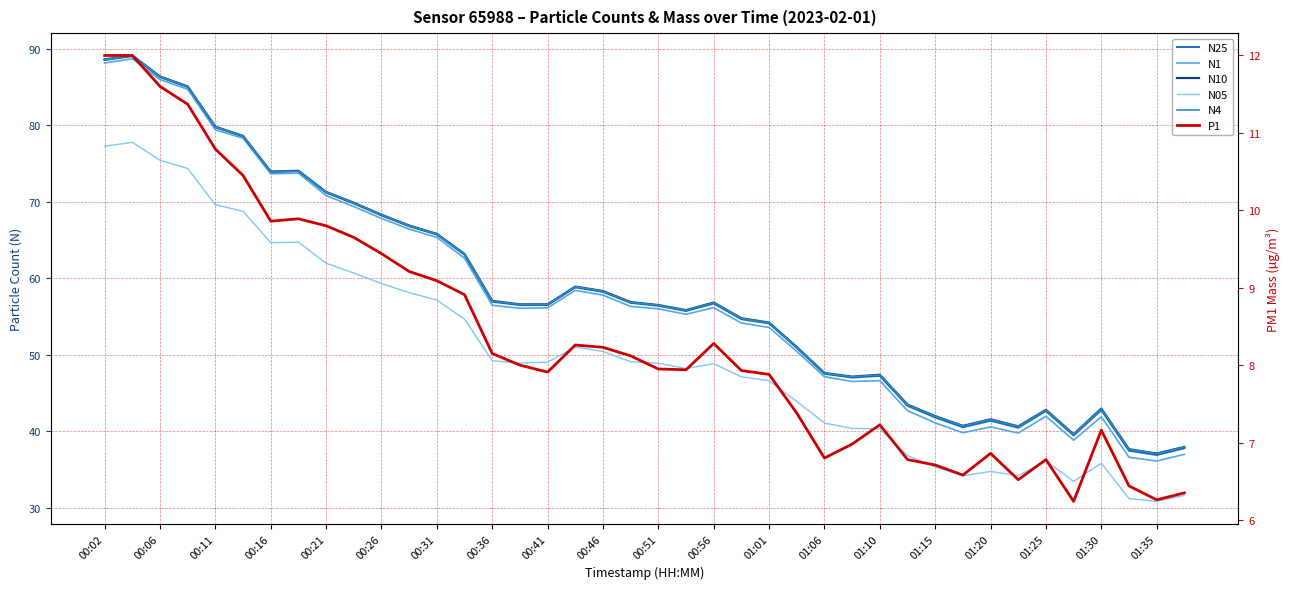

How many series are shown in this chart?

6